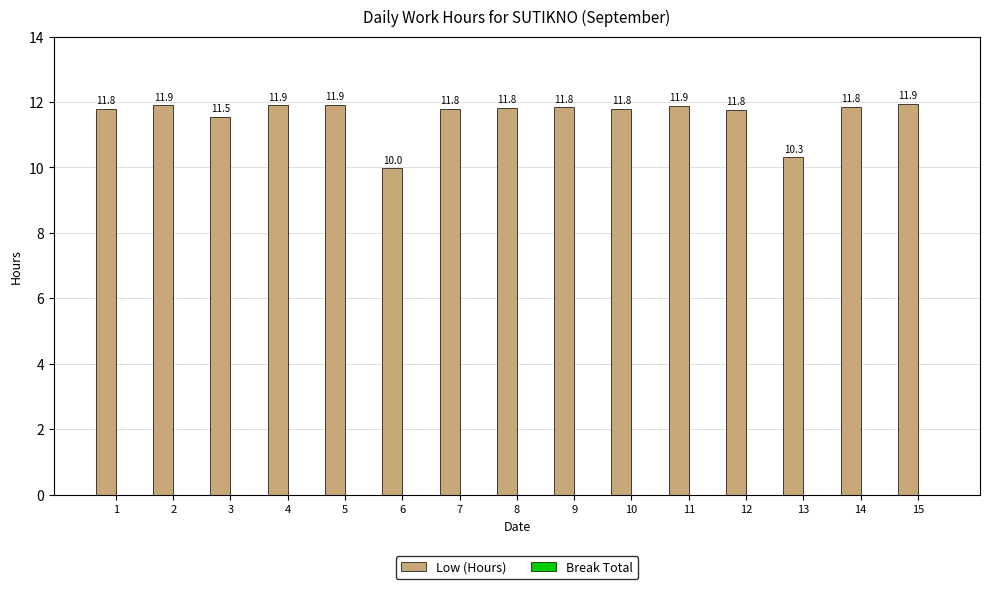

What is the approximate value at 4?

11.9